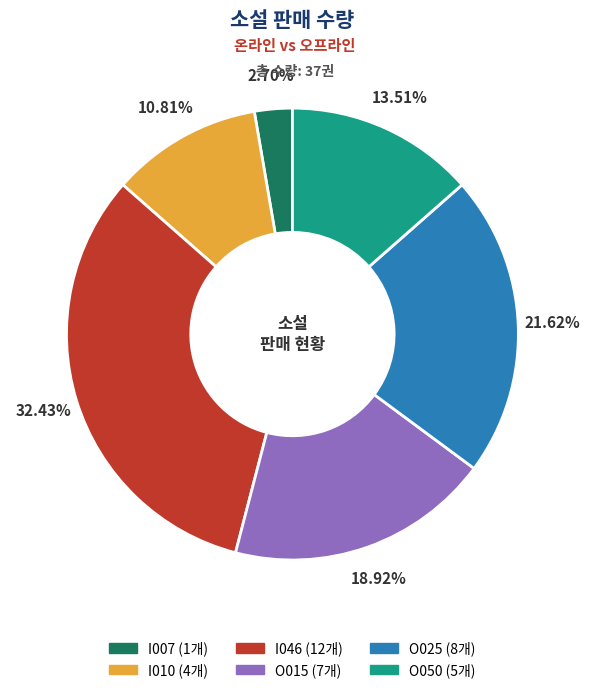

What is the total percentage of O015 and O050?

32.4%